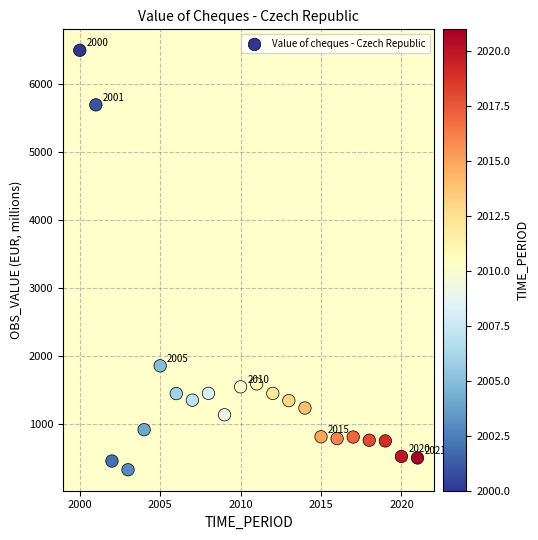

What is the range of Y values (max minus min)?

6174.4